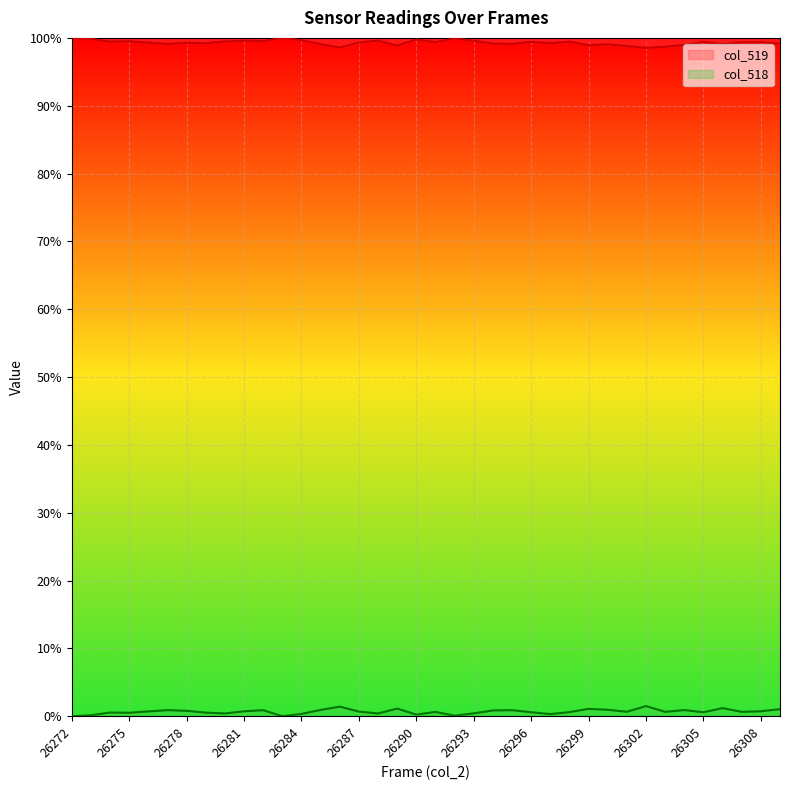

What is the difference between the second highest and second lowest values in the col_519 series?

1.4